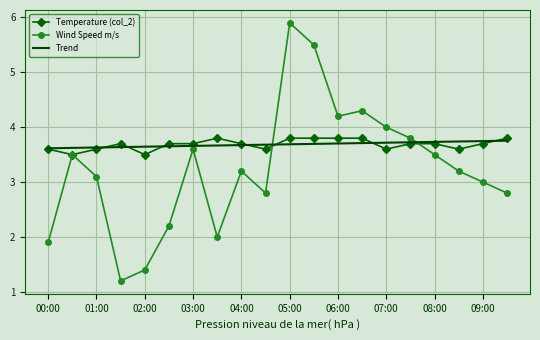

Which series has the largest range (max minus min)?

Wind Speed m/s